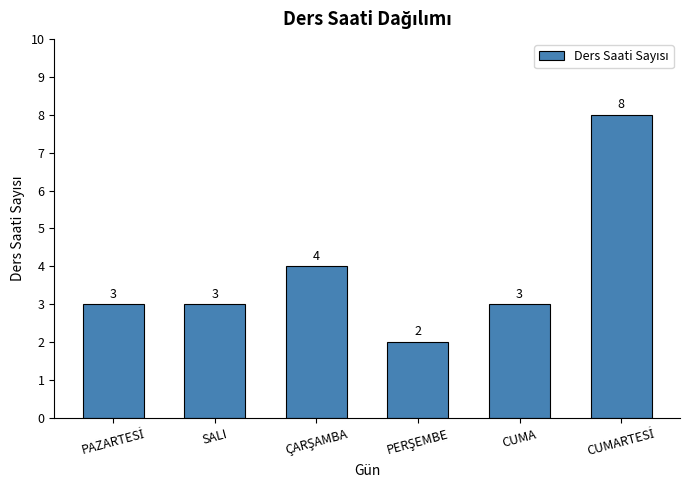

How many bars are there in total?

6